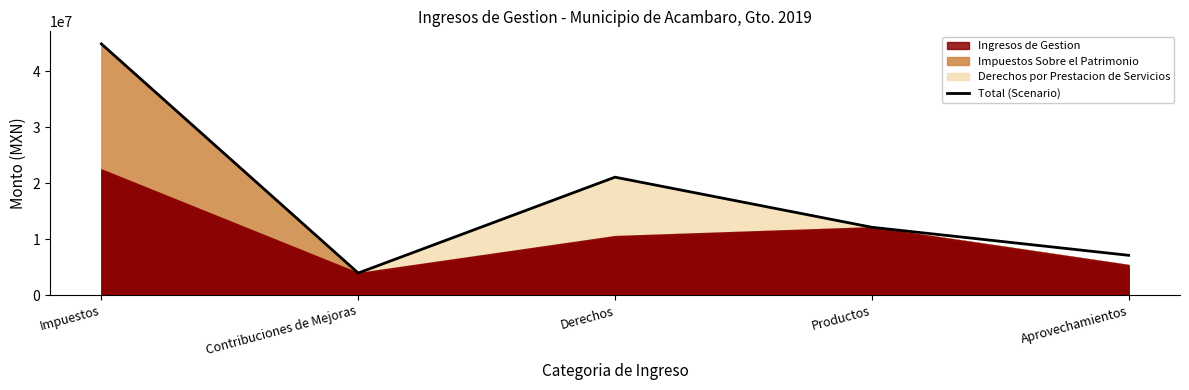

List the labels in order of value, smallest first.

Contribuciones de Mejoras, Aprovechamientos, Productos, Derechos, Impuestos